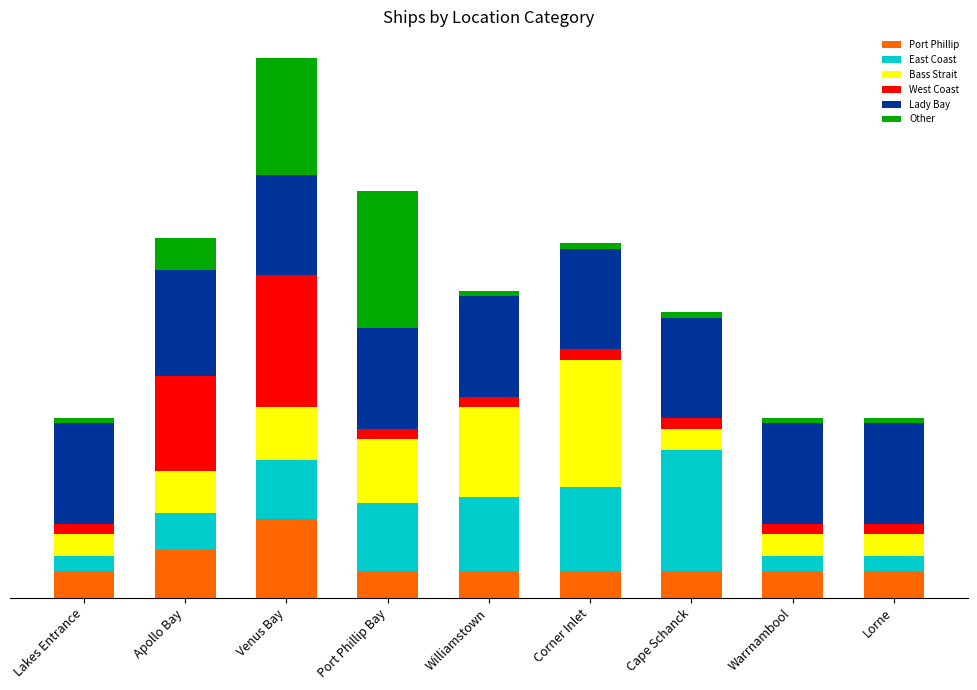

Rank the series by their maximum value, from lowest to highest.

Port Phillip, Lady Bay, East Coast, Bass Strait, West Coast, Other